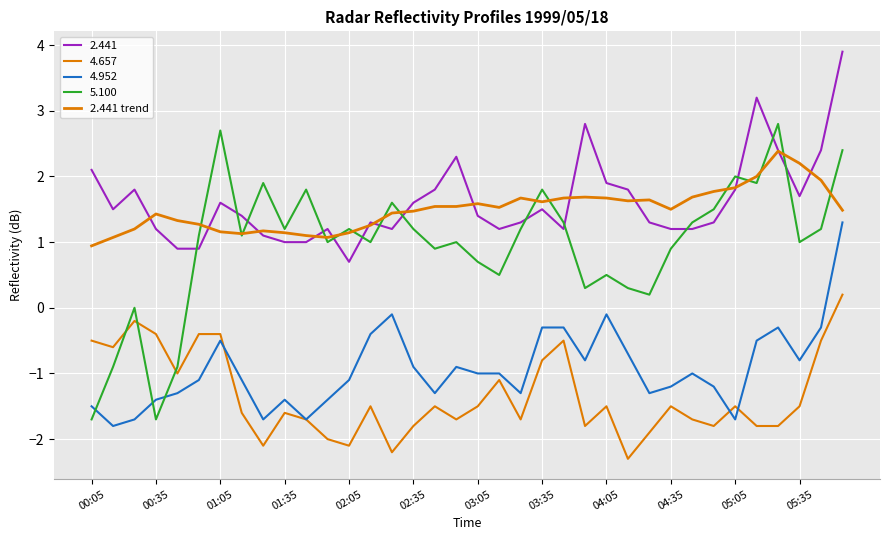

How many lines are shown in the chart?

5